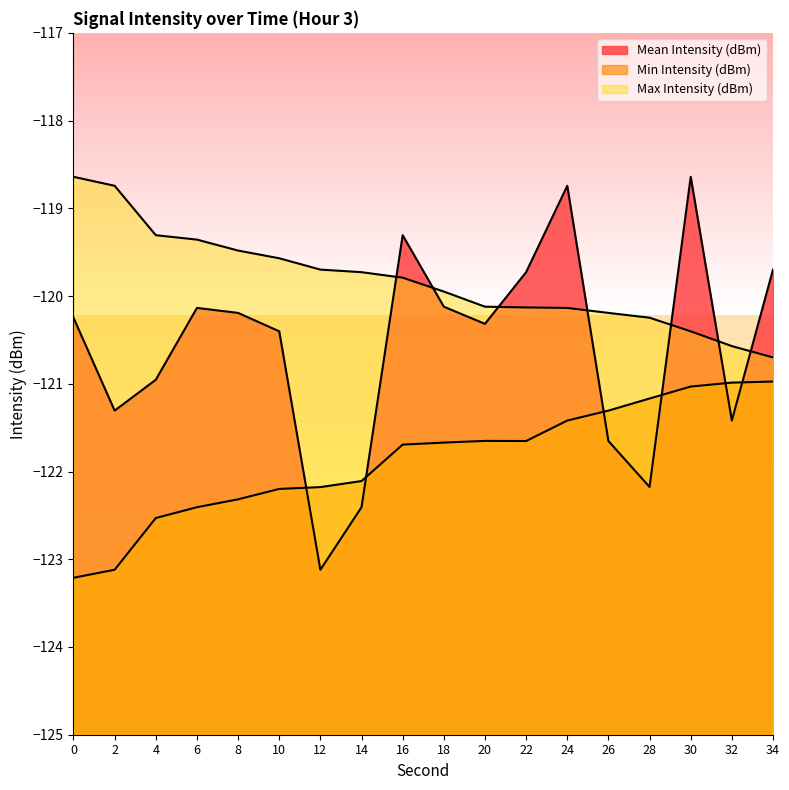

Reading left to right, what are all the values shown in this chart?

Mean Intensity (dBm): -120.2	-121.3	-121.0	-120.1	-120.2	-120.4	-123.1	-122.4	-119.3	-120.1	-120.3	-119.7	-118.7	-121.7	-122.2	-118.6	-121.4	-119.7
Min Intensity (dBm): -123.2	-123.1	-122.5	-122.4	-122.3	-122.2	-122.2	-122.1	-121.7	-121.7	-121.7	-121.7	-121.4	-121.3	-121.2	-121.0	-121.0	-121.0
Max Intensity (dBm): -118.6	-118.7	-119.3	-119.4	-119.5	-119.6	-119.7	-119.7	-119.8	-119.9	-120.1	-120.1	-120.1	-120.2	-120.2	-120.4	-120.6	-120.7